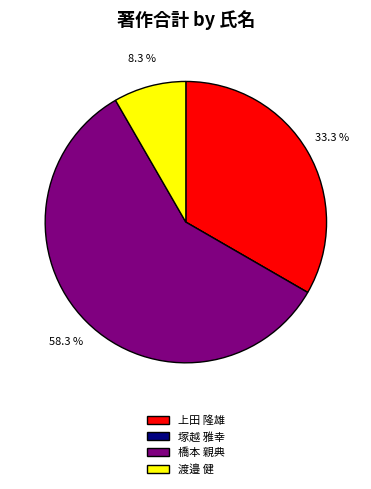

Is it true that 上田 隆雄 is 33% of the pie?

True